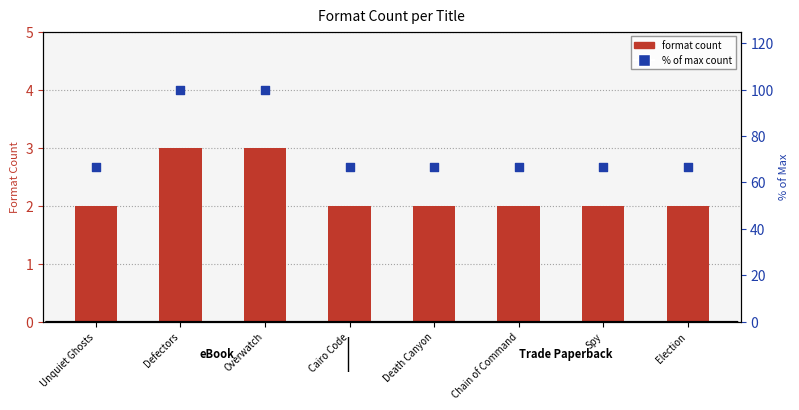

Which series contains the highest Y value?

% of max count